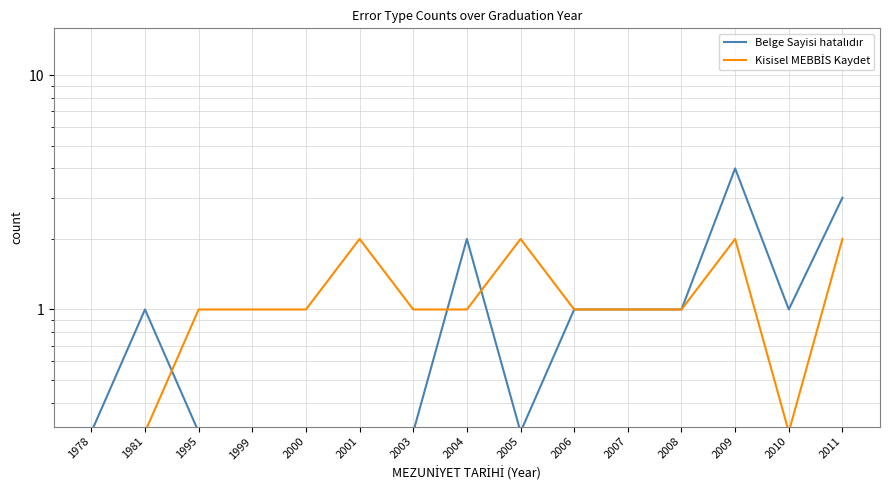

At which category does Kisisel MEBBİS Kaydet reach its first local peak?

2001